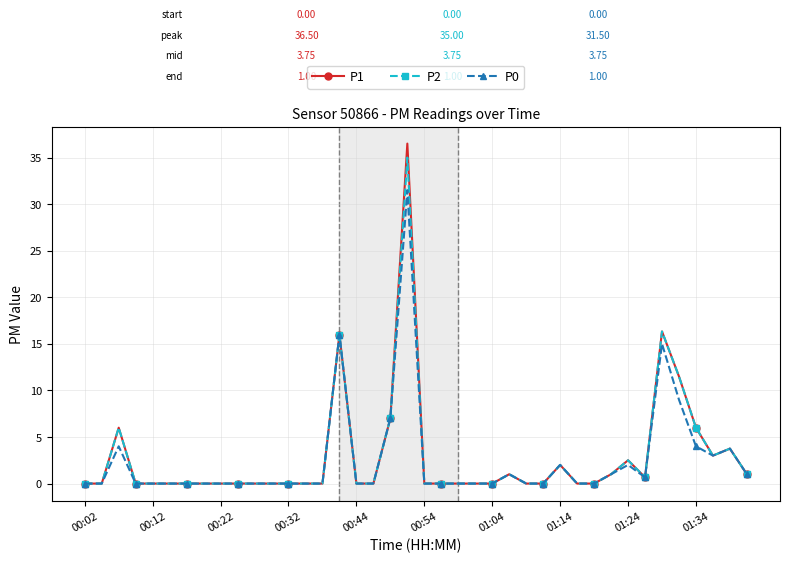

Which series has the widest spread of values?

P1